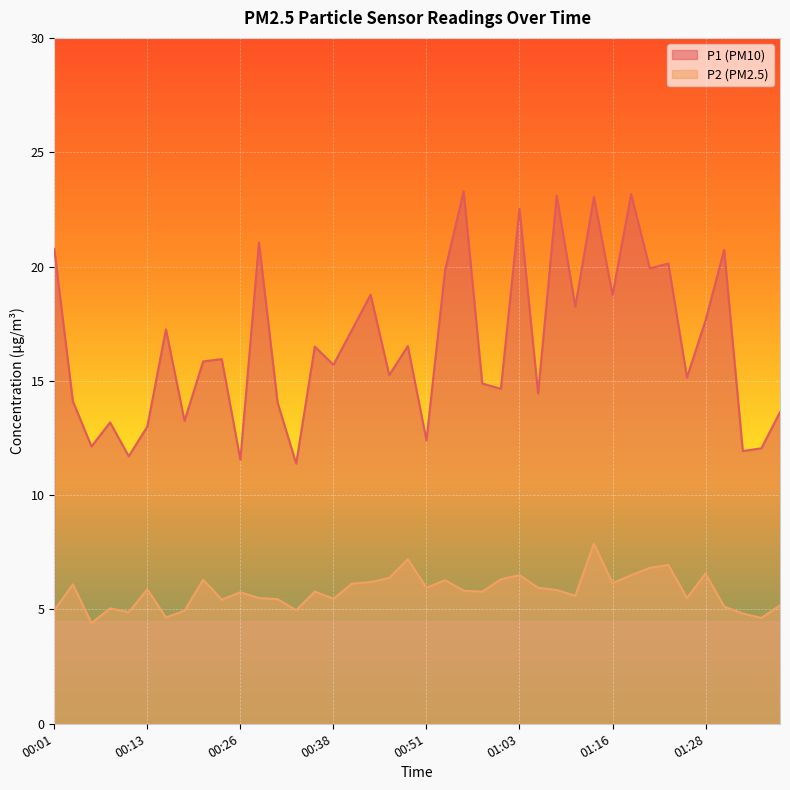

The P2 series shows 5.0 at 00:18. True or false?

True